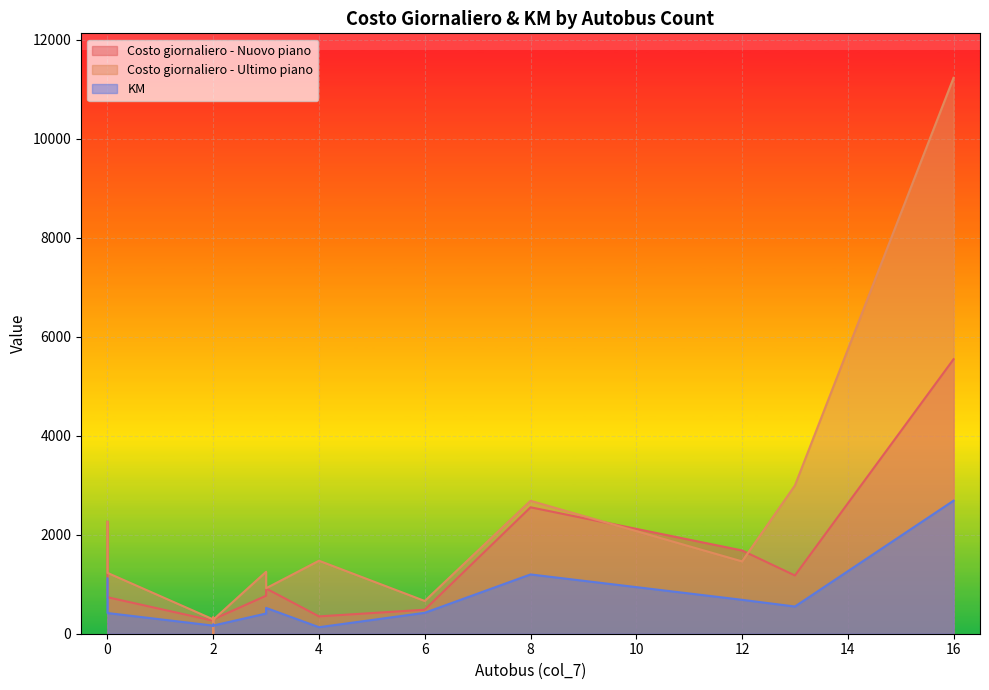

List the series in order of their peak value, highest first.

Costo giornaliero - Ultimo piano, Costo giornaliero - Nuovo piano, KM